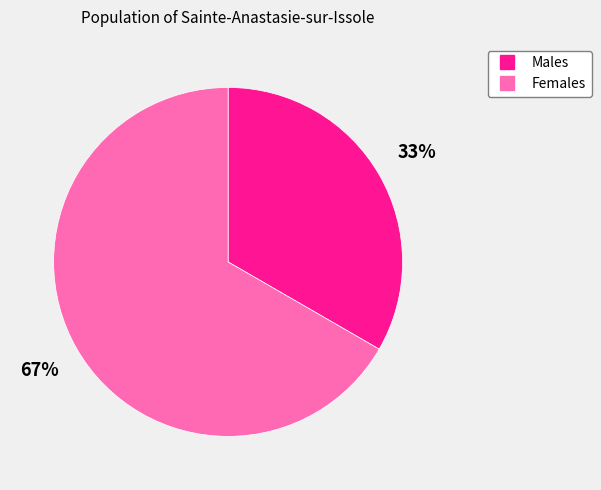

Does any single category account for the majority?

Yes